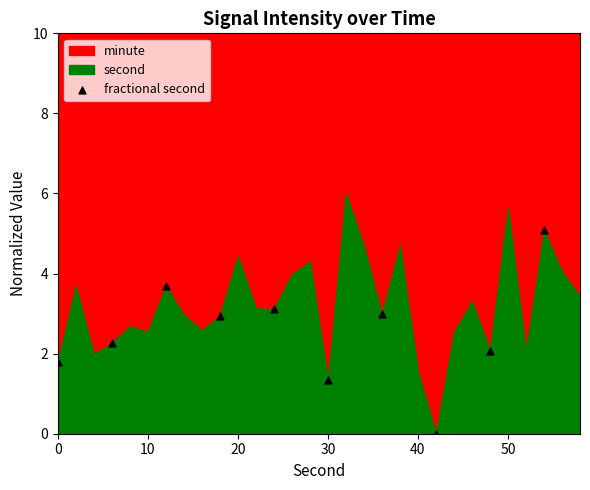

What is the average Y value?

2.5